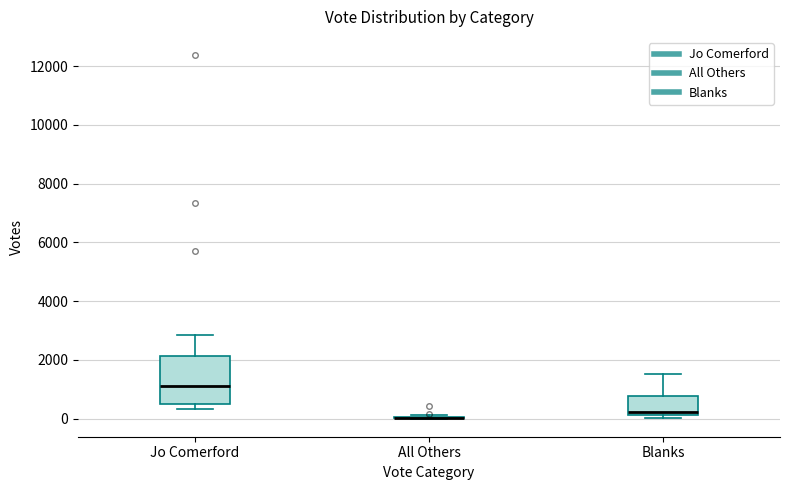

Reading left to right, transcribe this box plot: for each box, give where its median line is, the range the box spans, and where its two whiskers end, as read against the y-axis. The values are not printed on the chart, so give them approximately, as read against the axis.

Jo Comerford: median 1200, box 600 to 2200, whiskers 400 to 2800
All Others: box collapsed to a line at 0, whiskers 0 to 200
Blanks: median 200 (just above the box's lower edge), box 200 to 800, whiskers 0 to 1600